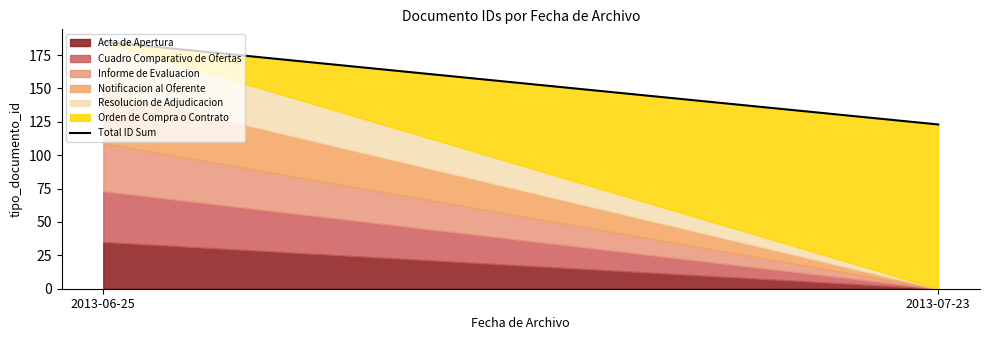

What position from the right is 2013-06-25?

2